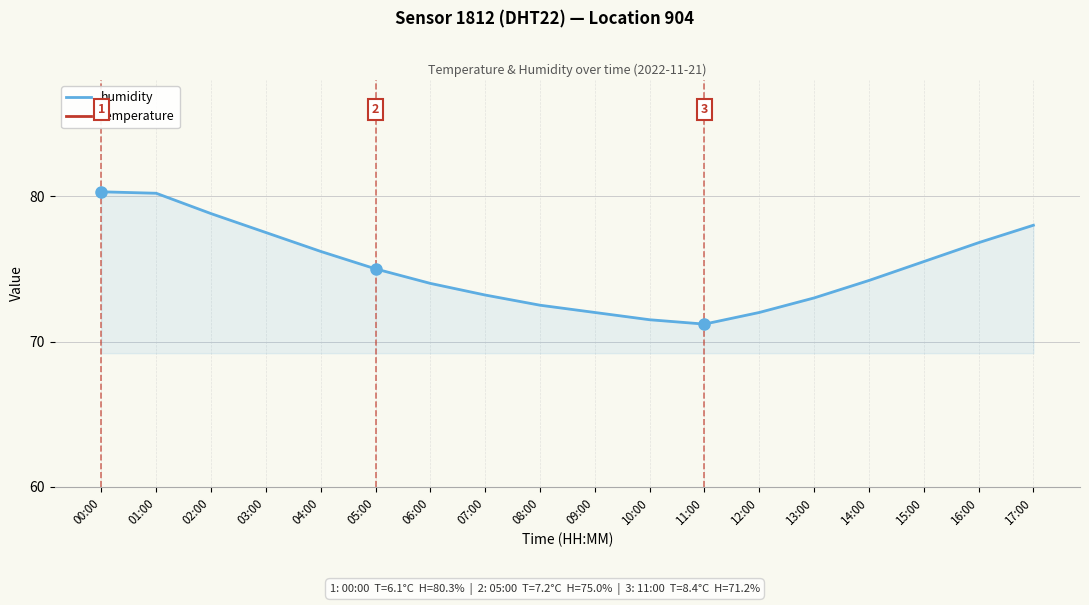

What is the lowest value of the temperature series?

6.1